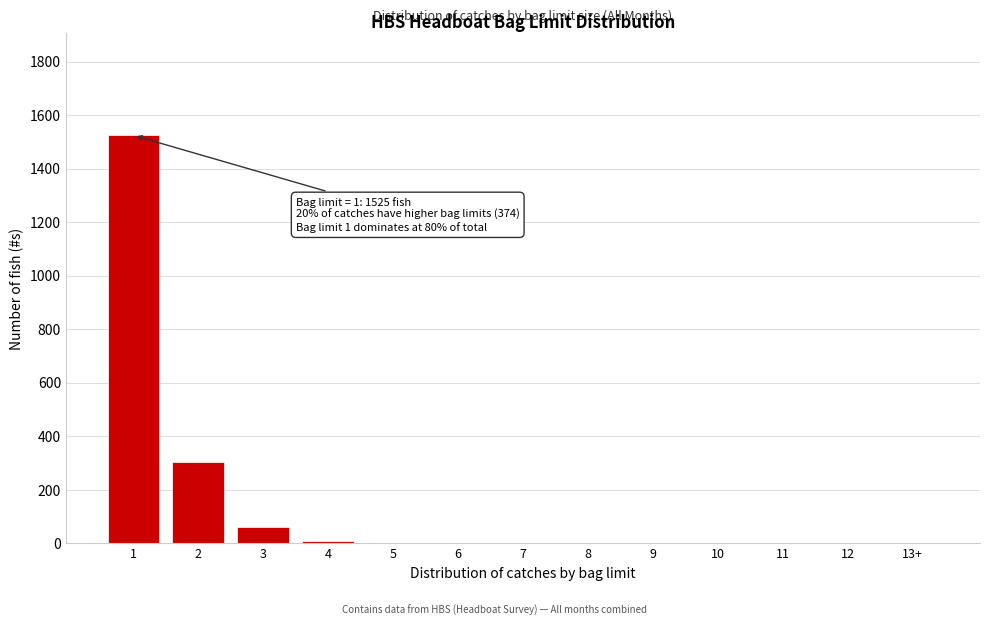

Reading left to right, extract all data points from this chart.

1=1525	2=303	3=60	4=11	5=0	6=0	7=0	8=0	9=0	10=0	11=0	12=0	13+=0